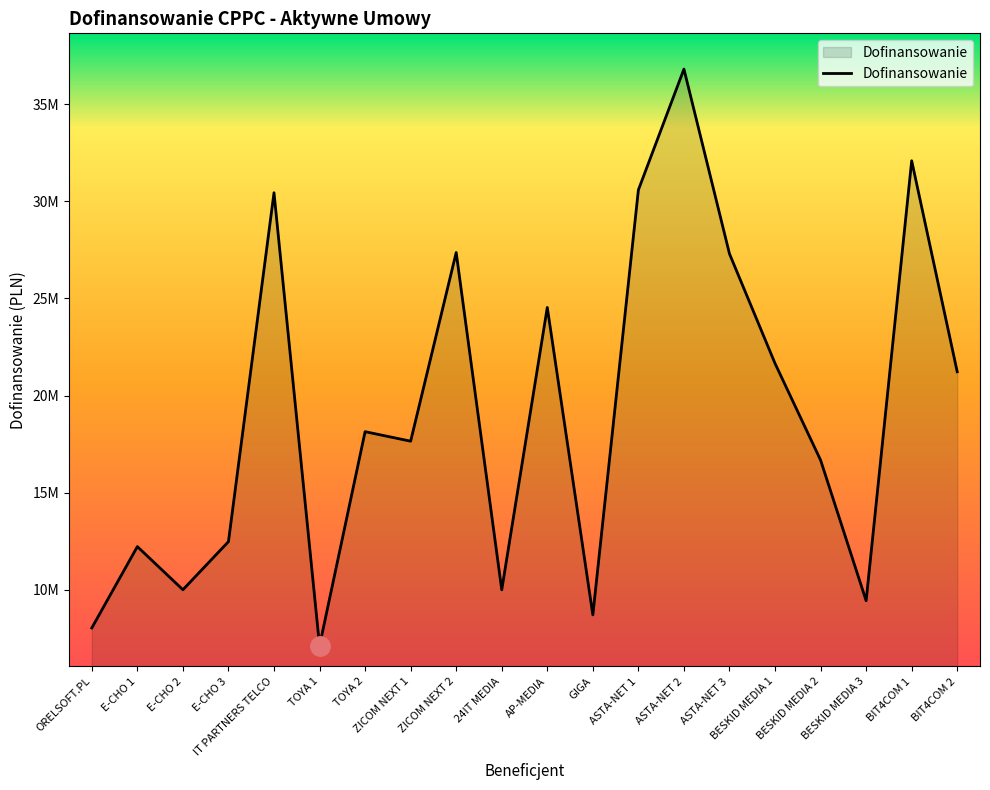

What is the difference between the maximum and minimum values?

29699360.1